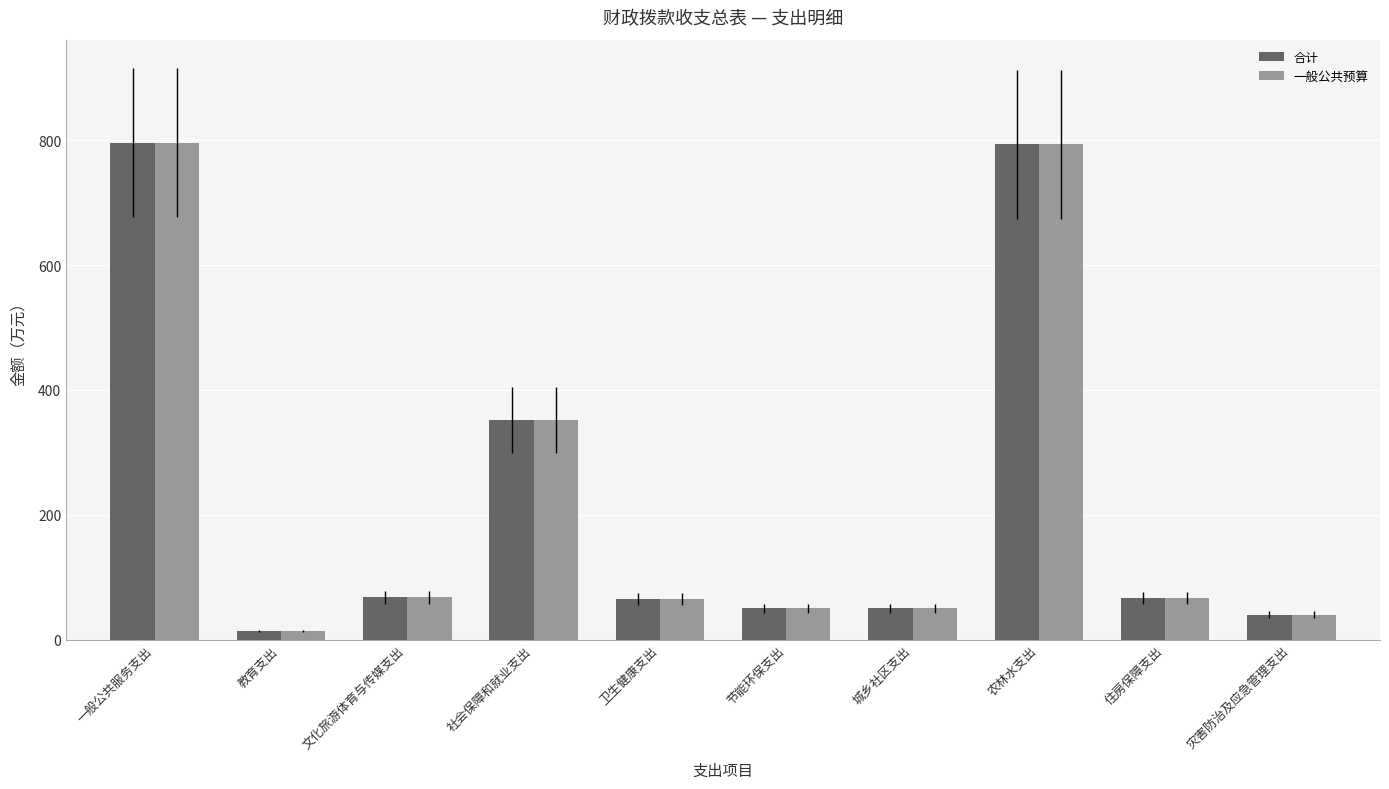

What is the sum of all 一般公共预算 values?

2293.8